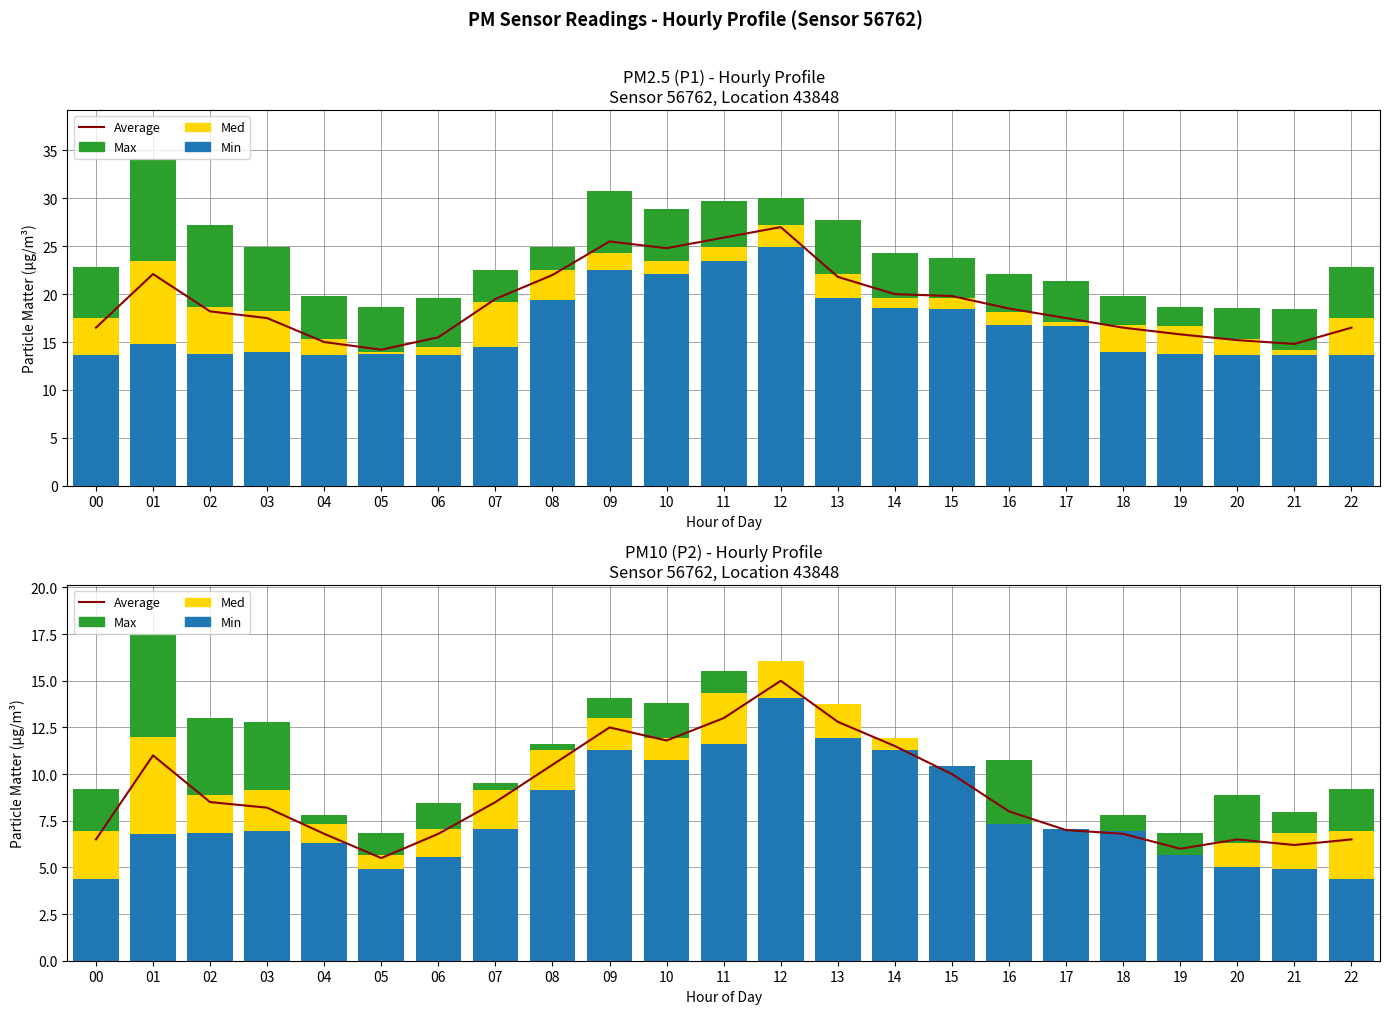

What is the spread (max minus min) of values at 11?

12.8